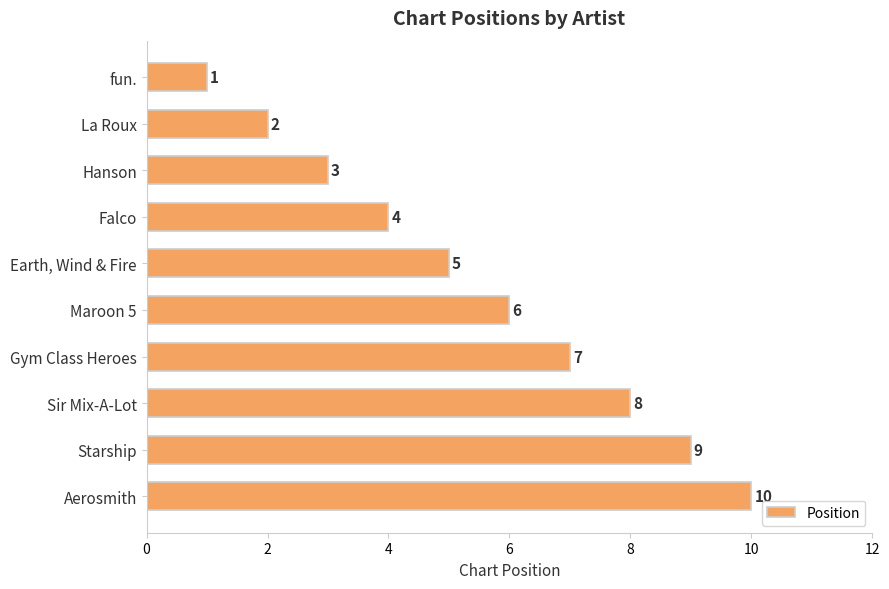

Rank the categories by value from highest to lowest.

Aerosmith, Starship, Sir Mix-A-Lot, Gym Class Heroes, Maroon 5, Earth, Wind & Fire, Falco, Hanson, La Roux, fun.